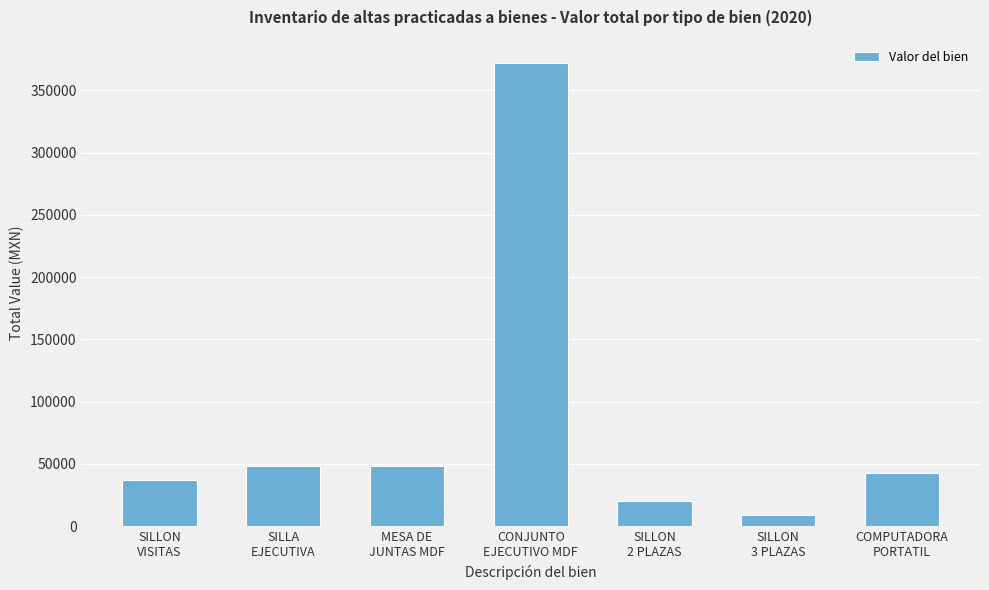

What is the label of the 6th bar from the left?

SILLON
3 PLAZAS